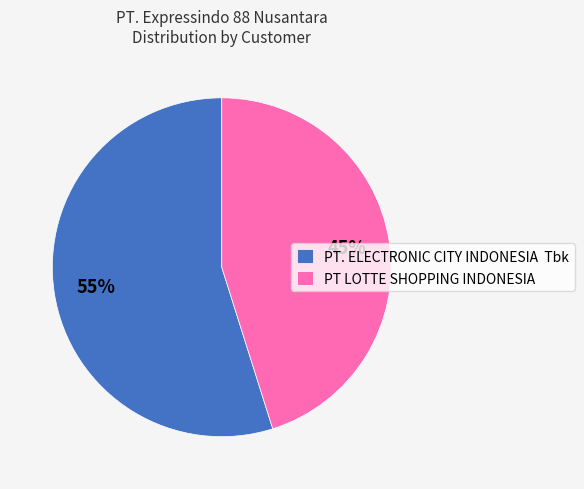

Is the sum of PT LOTTE SHOPPING INDONESIA and PT. ELECTRONIC CITY INDONESIA Tbk greater than half?

Yes